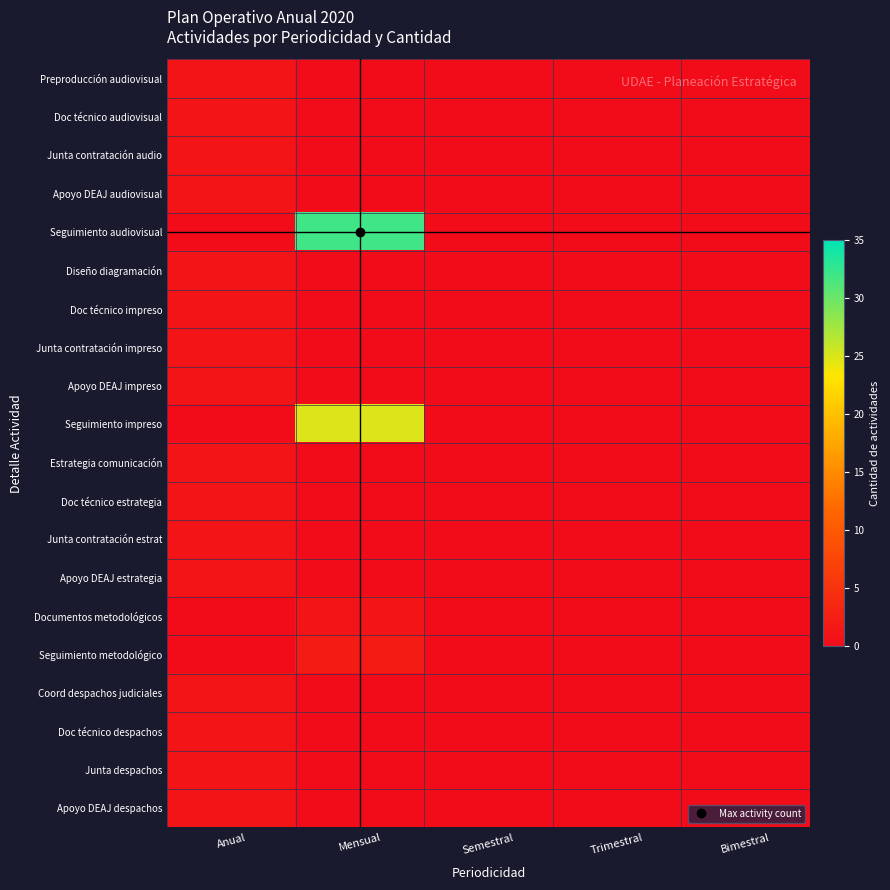

Which series changed the most between Trimestral and Bimestral?

Preproducción audiovisual